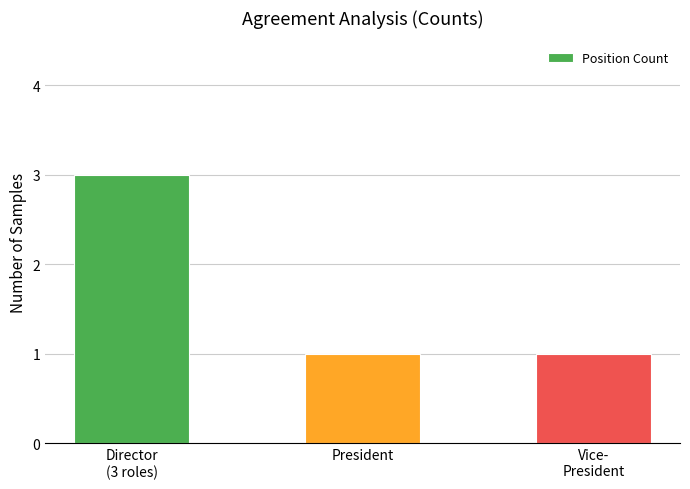

What position from the right is Vice-
President?

1